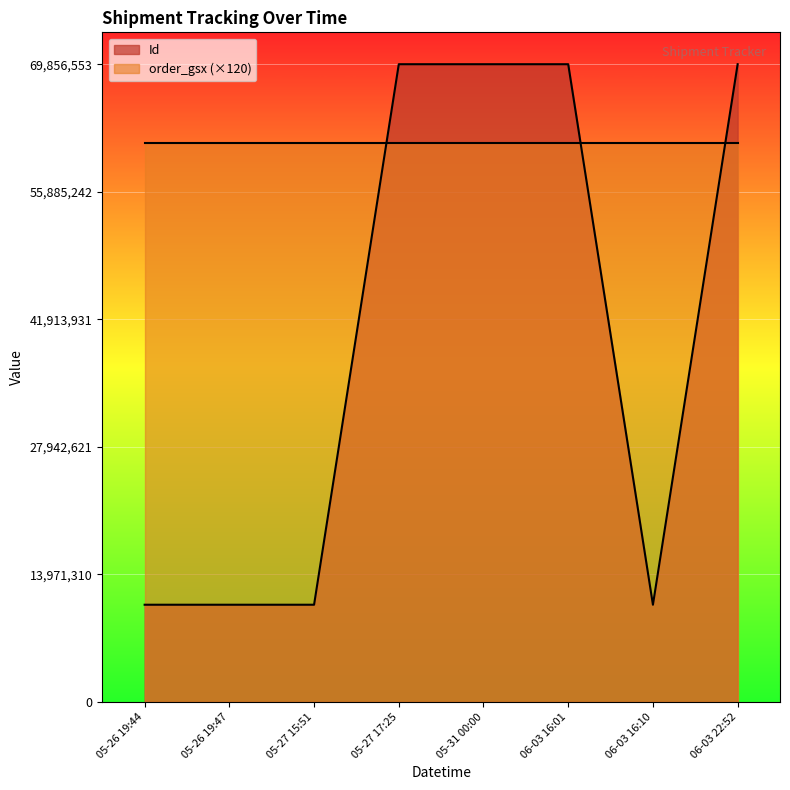

True or false: there are more than 2 points higher than both neighbors.

False